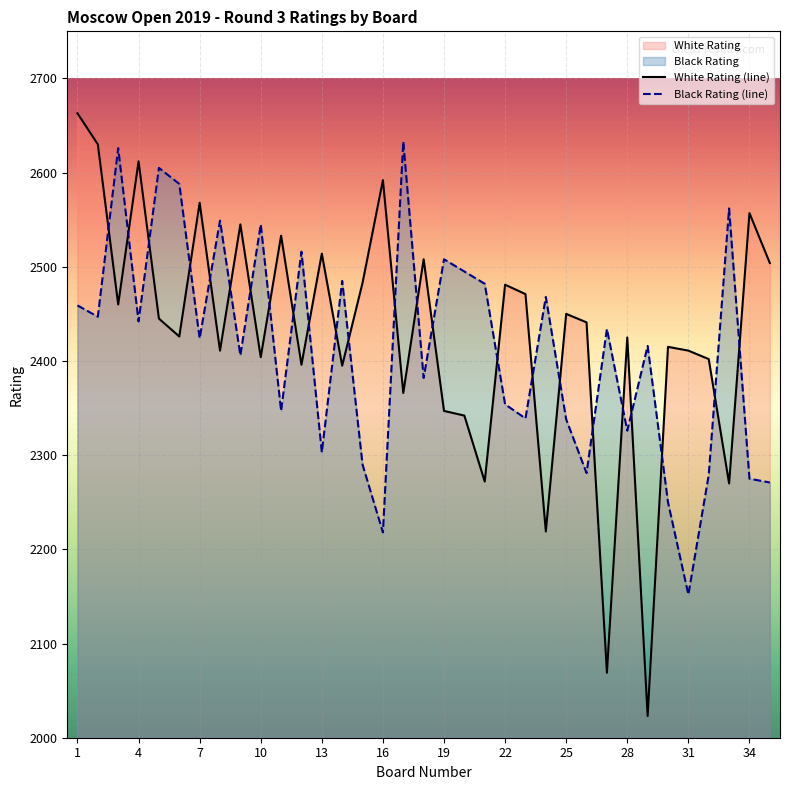

Does the chart display data point markers on the line(s)?

No